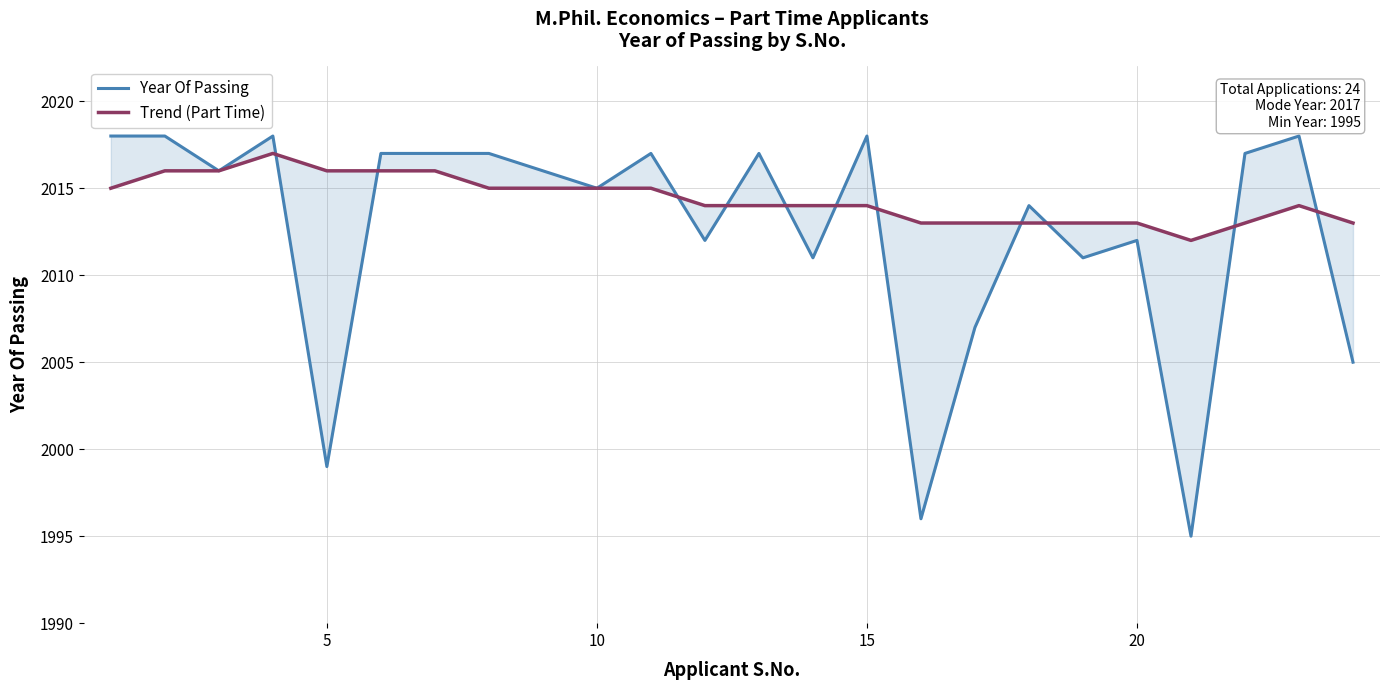

What is the highest value of the Year Of Passing series?

2018